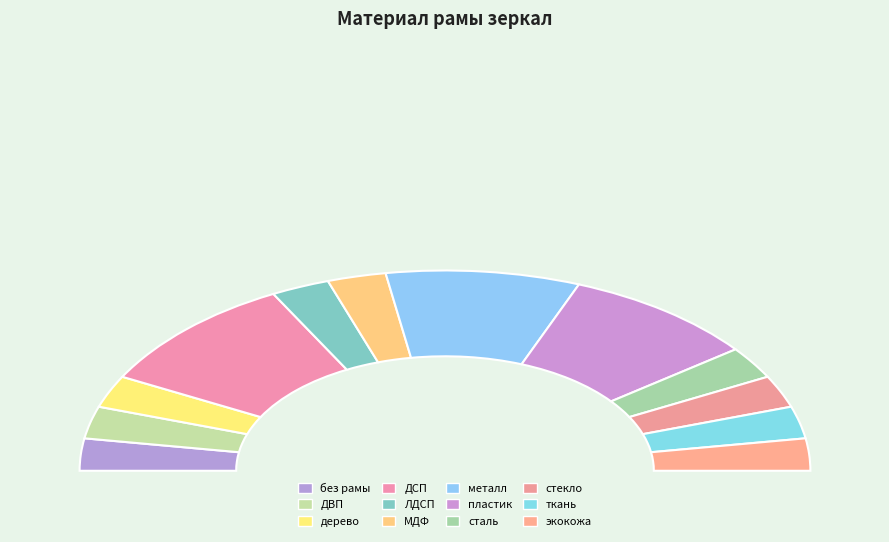

Which category has the smallest portion of the pie?

экокожа